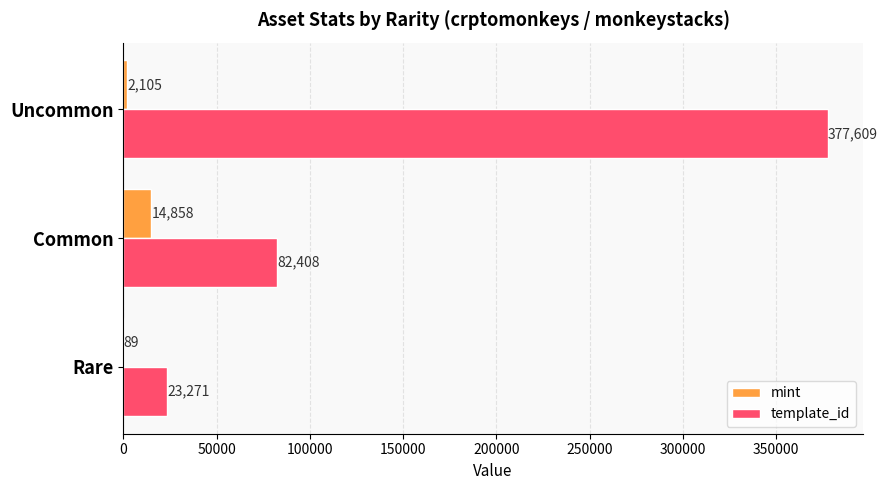

Which series has the largest total across all categories?

template_id